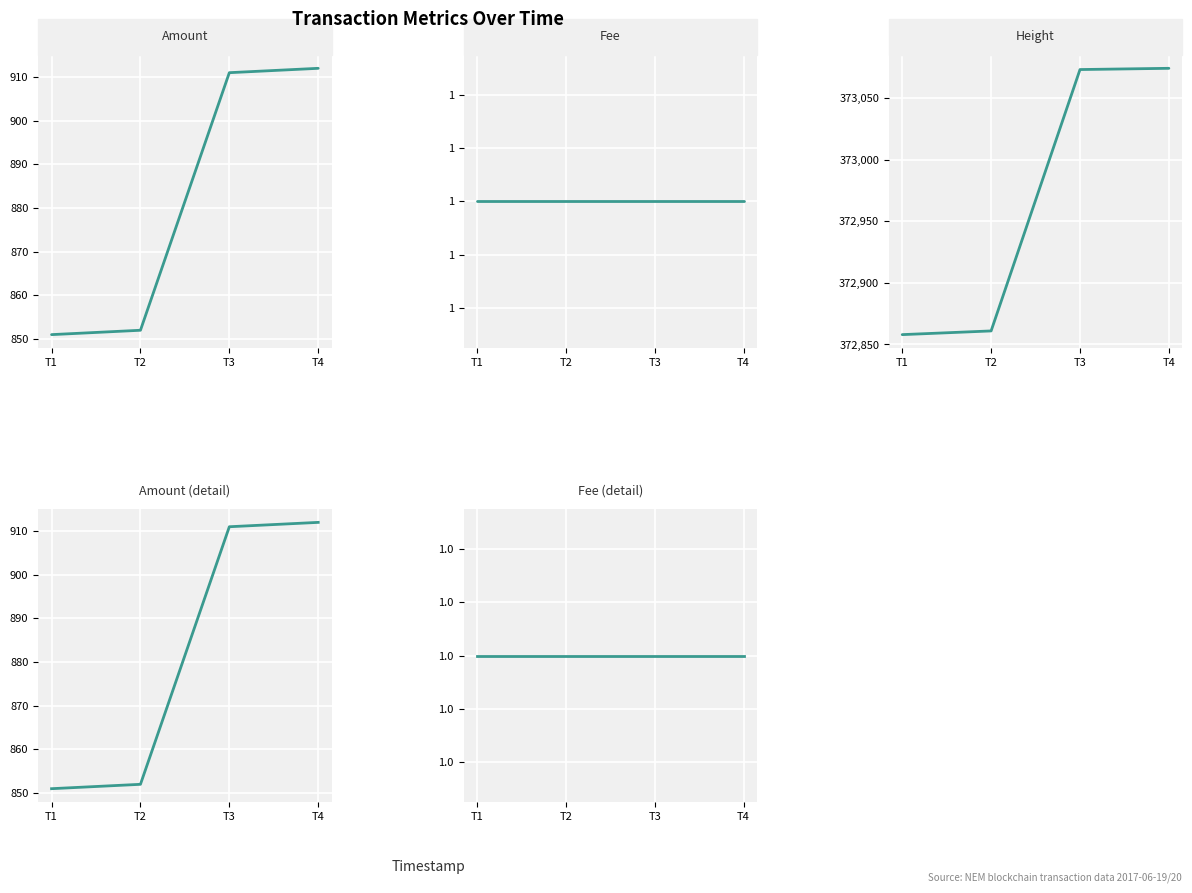

Is it true that Height equals 204445 at T1?

False